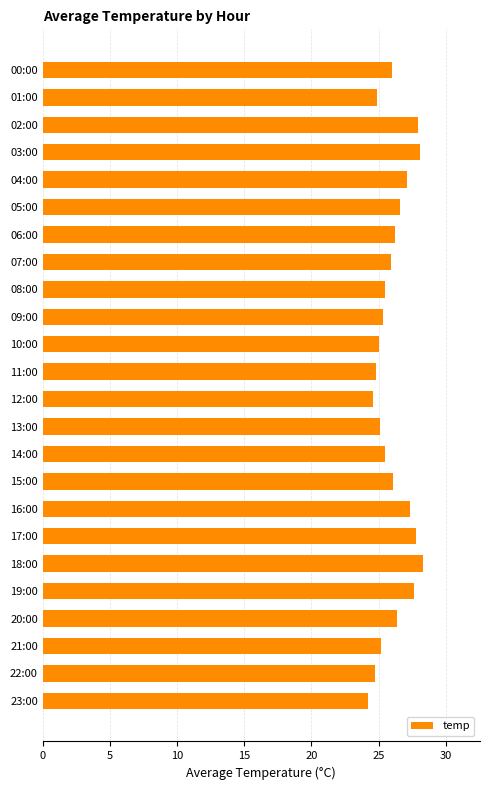

What is the minimum value shown in the chart?

24.2